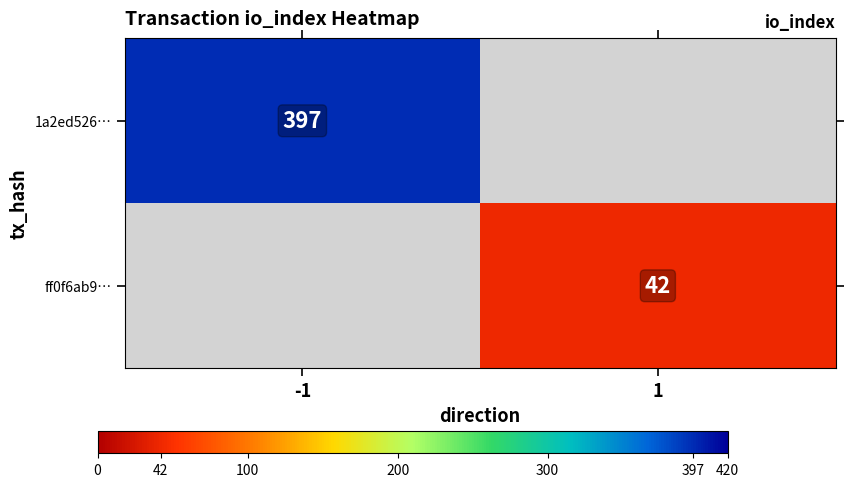

The ff0f6ab9… series shows 74 at 1. True or false?

False